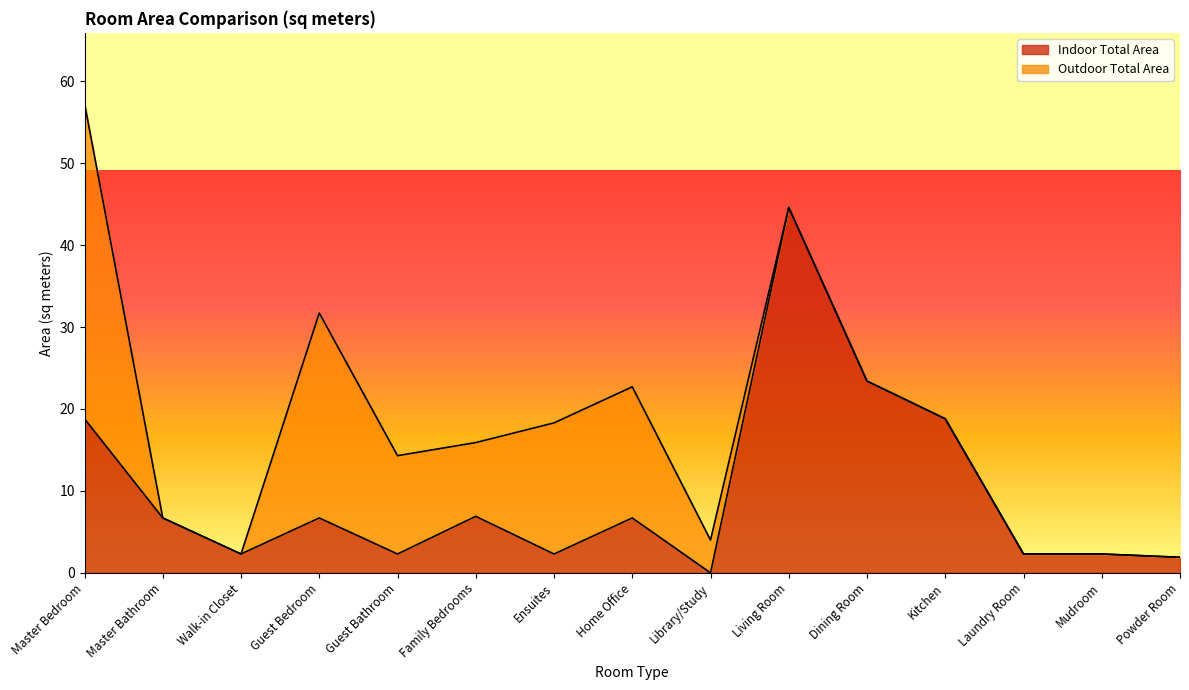

True or false: Indoor Total Area has a value of 18.8 at Master Bedroom.

True